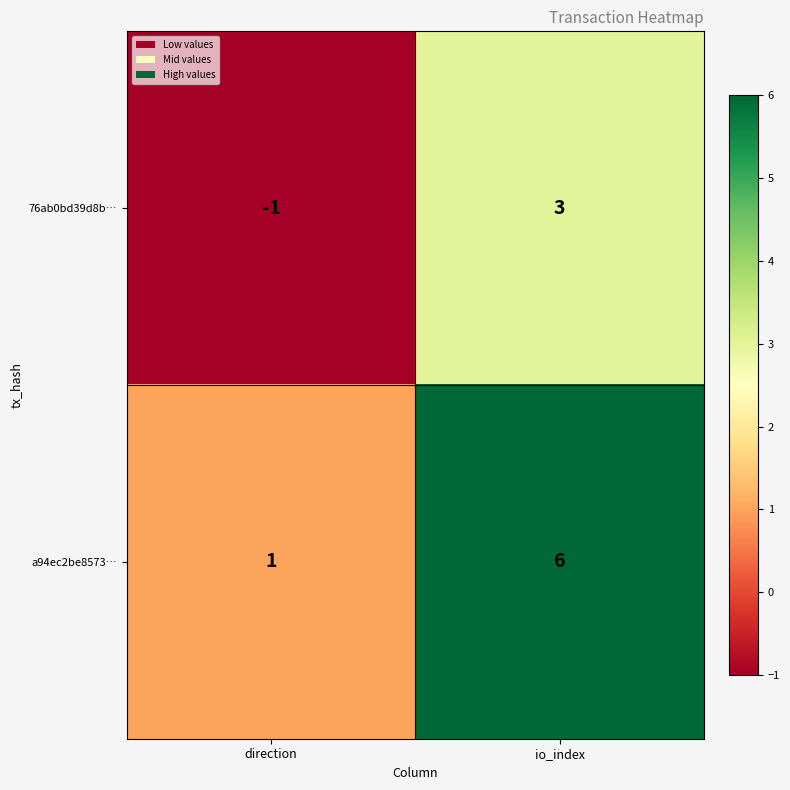

True or false: 76ab0bd39d8b… has a value of 3 at io_index.

True